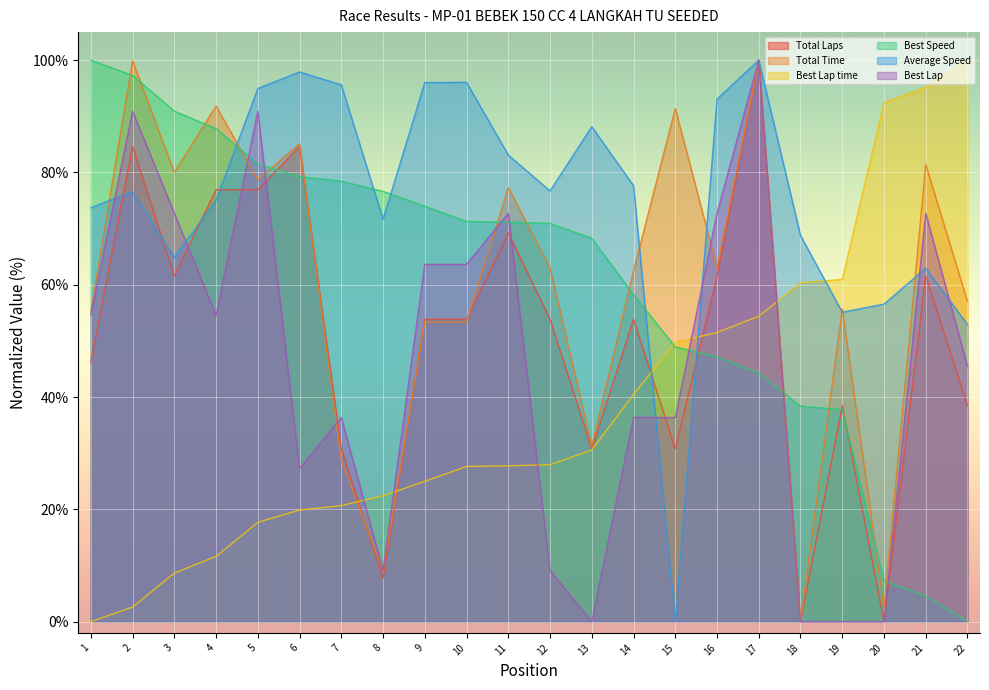

What are all the series names shown in the legend?

Total Laps, Total Time, Best Lap time, Best Speed, Average Speed, Best Lap